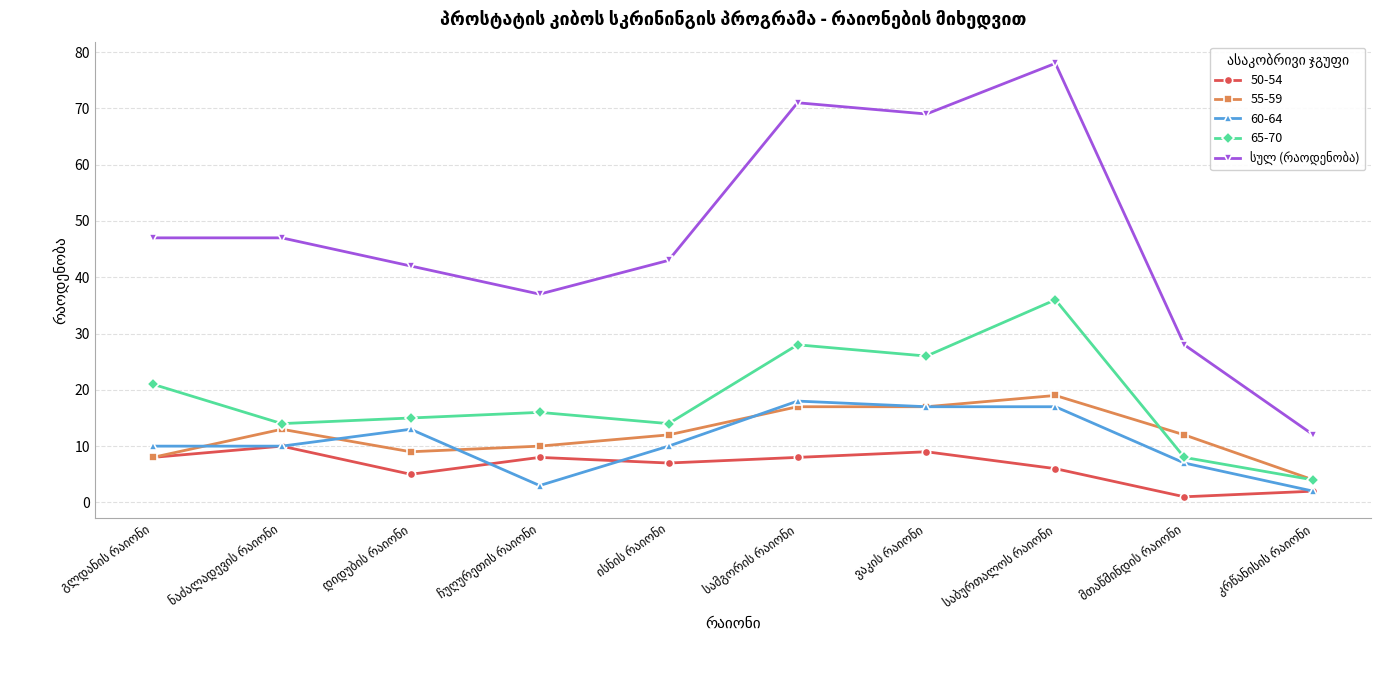

What is the highest value of the 55-59 series?

19